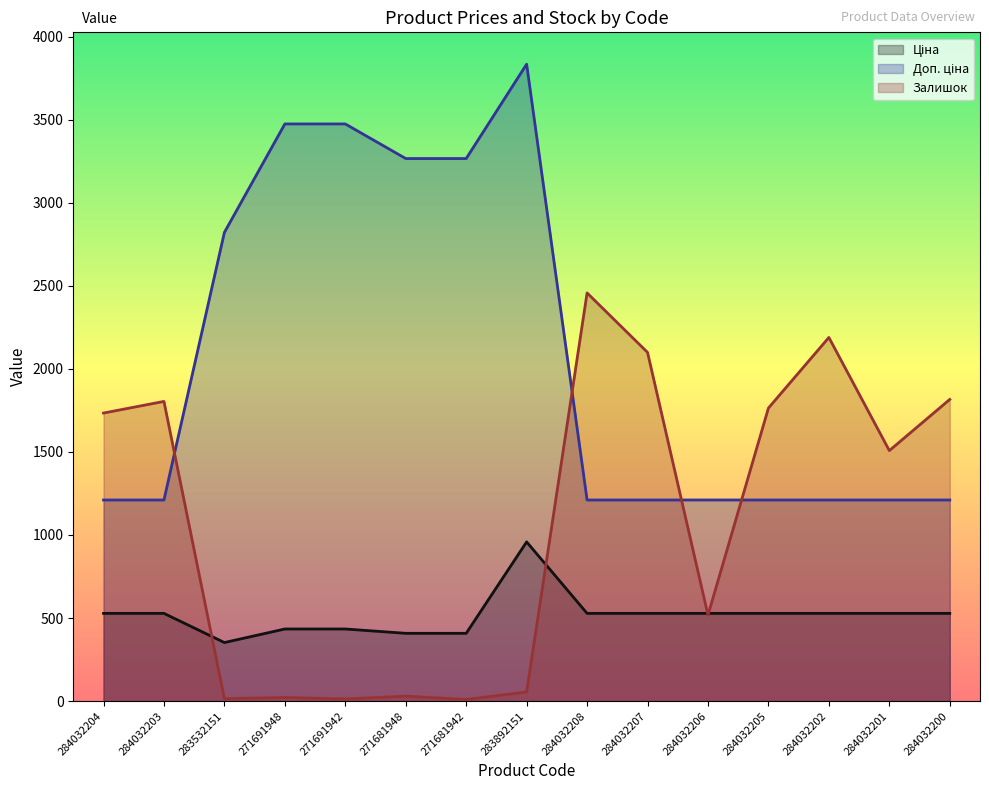

At which category does Залишок reach its first local peak?

284032203